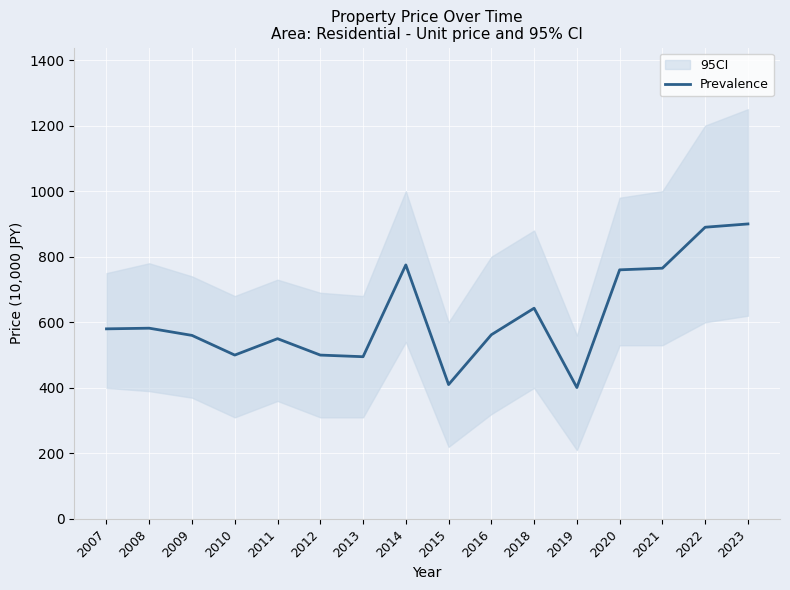

At which label does the data first exceed 580?

2008